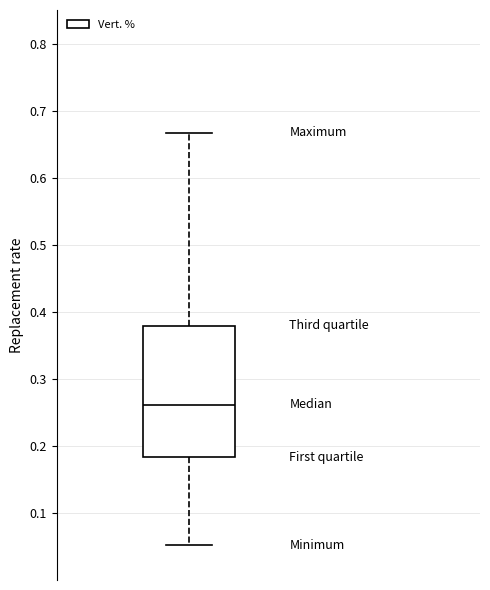

Read this box plot against the y-axis: the position of the median line, the range covered by the box, and the ends of both whiskers. The values are not printed on the chart, so give them approximately, as read against the axis.

median 0.26, box 0.18 to 0.38, whiskers 0.05 to 0.67